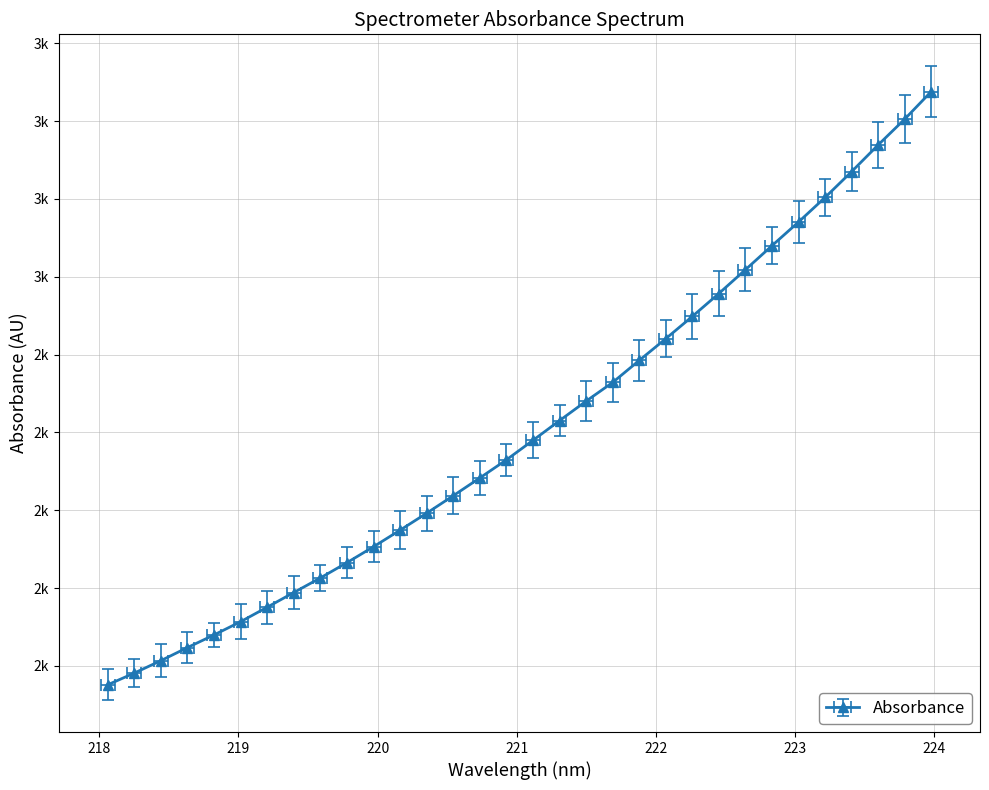

List the labels in order of value, smallest first.

218.0596, 218.2508, 218.442, 218.6332, 218.8244, 219.0156, 219.2067, 219.3979, 219.589, 219.7801, 219.9712, 220.1623, 220.3533, 220.5444, 220.7354, 220.9264, 221.1174, 221.3083, 221.4993, 221.6902, 221.8812, 222.0721, 222.263, 222.4538, 222.6447, 222.8355, 223.0264, 223.2172, 223.408, 223.5987, 223.7895, 223.9802